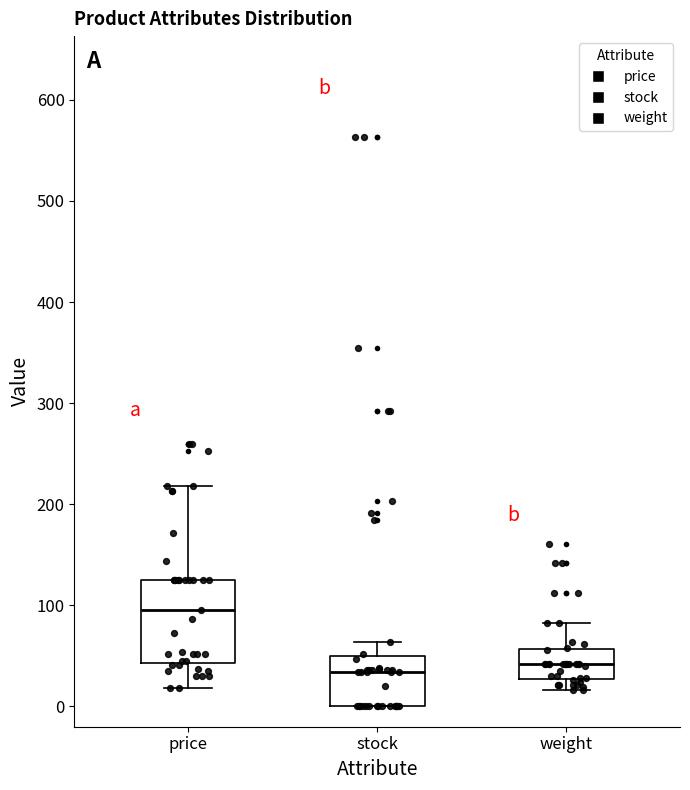

Where is the upper edge of the box for weight on the y-axis? The values are not printed on the chart, so give them approximately, as read against the axis.

60